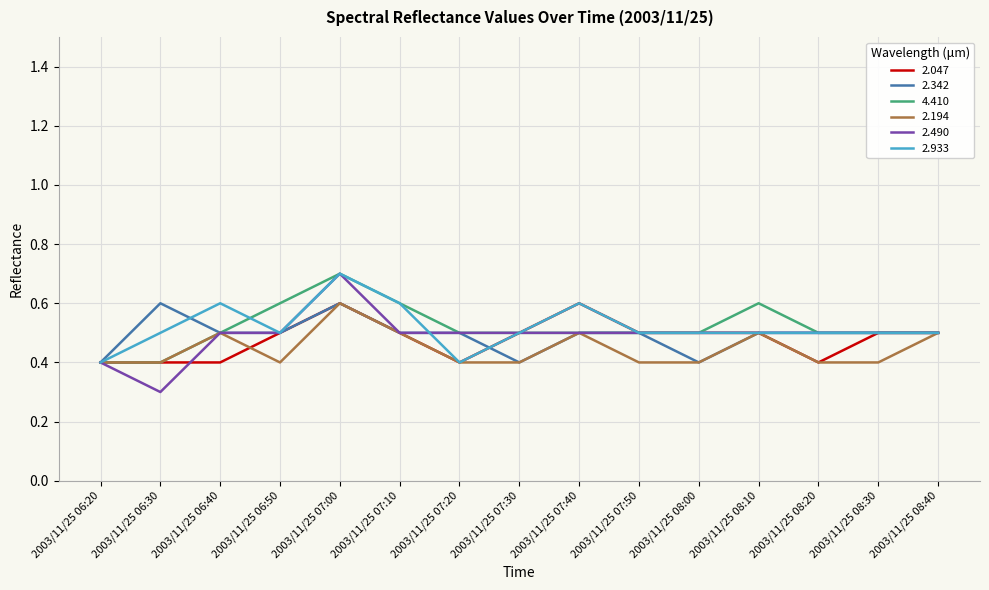

Reading right to left, extract all data points from this chart.

2.047: 0.5	0.5	0.4	0.5	0.5	0.5	0.6	0.5	0.4	0.5	0.6	0.5	0.4	0.4	0.4
2.342: 0.5	0.5	0.5	0.5	0.4	0.5	0.5	0.4	0.5	0.5	0.6	0.5	0.5	0.6	0.4
4.410: 0.5	0.5	0.5	0.6	0.5	0.5	0.5	0.5	0.5	0.6	0.7	0.6	0.5	0.4	0.4
2.194: 0.5	0.4	0.4	0.5	0.4	0.4	0.5	0.4	0.4	0.5	0.6	0.4	0.5	0.4	0.4
2.490: 0.5	0.5	0.5	0.5	0.5	0.5	0.5	0.5	0.5	0.5	0.7	0.5	0.5	0.3	0.4
2.933: 0.5	0.5	0.5	0.5	0.5	0.5	0.6	0.5	0.4	0.6	0.7	0.5	0.6	0.5	0.4